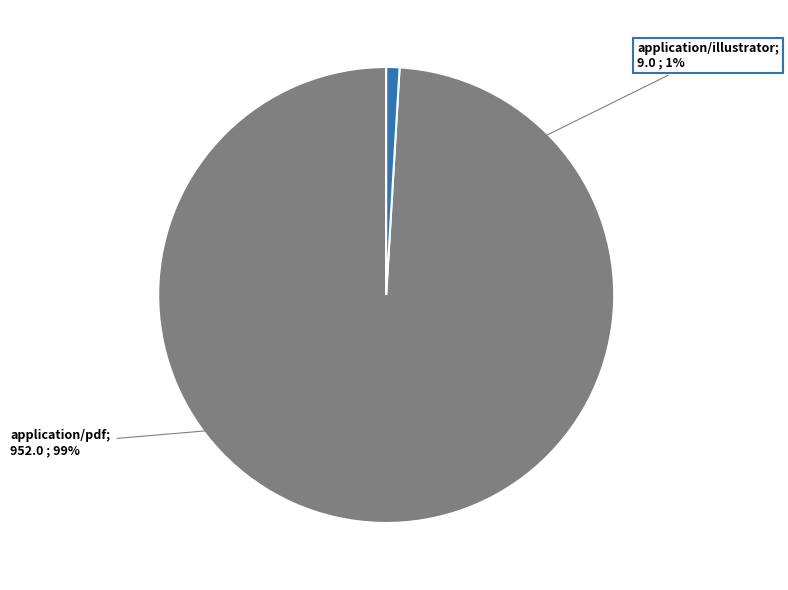

How many slices are in this pie chart?

2